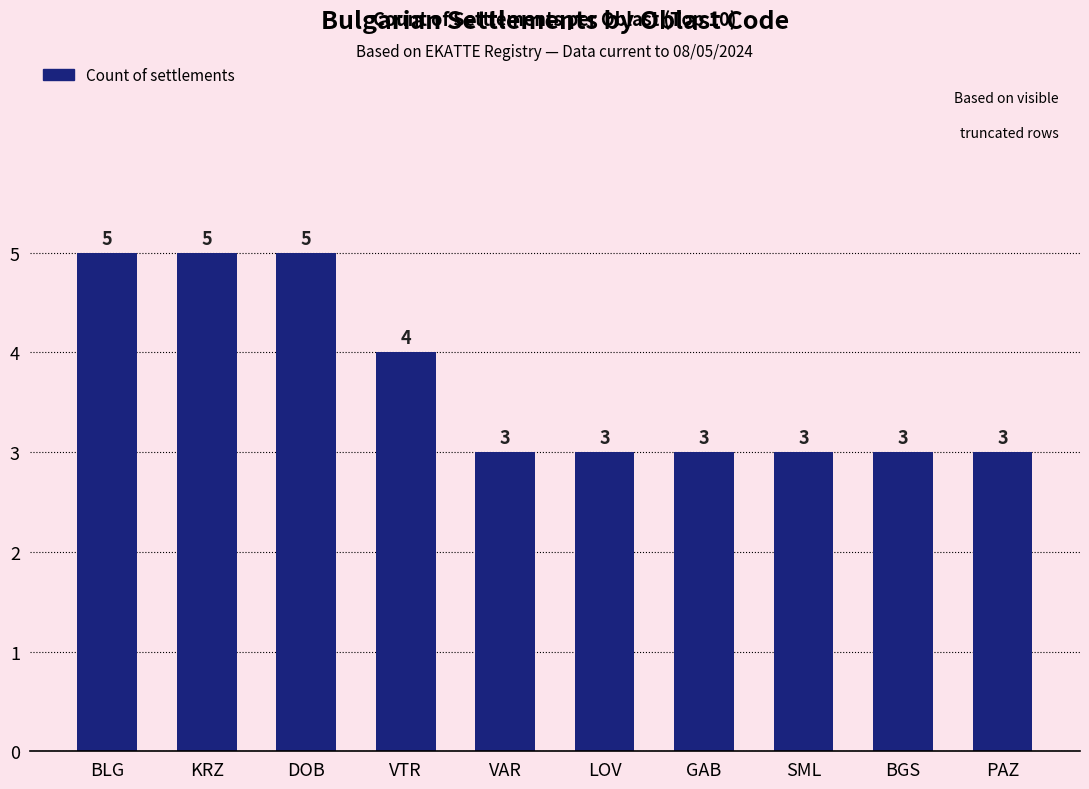

Reading left to right, list all the values displayed in this chart.

5	5	5	4	3	3	3	3	3	3